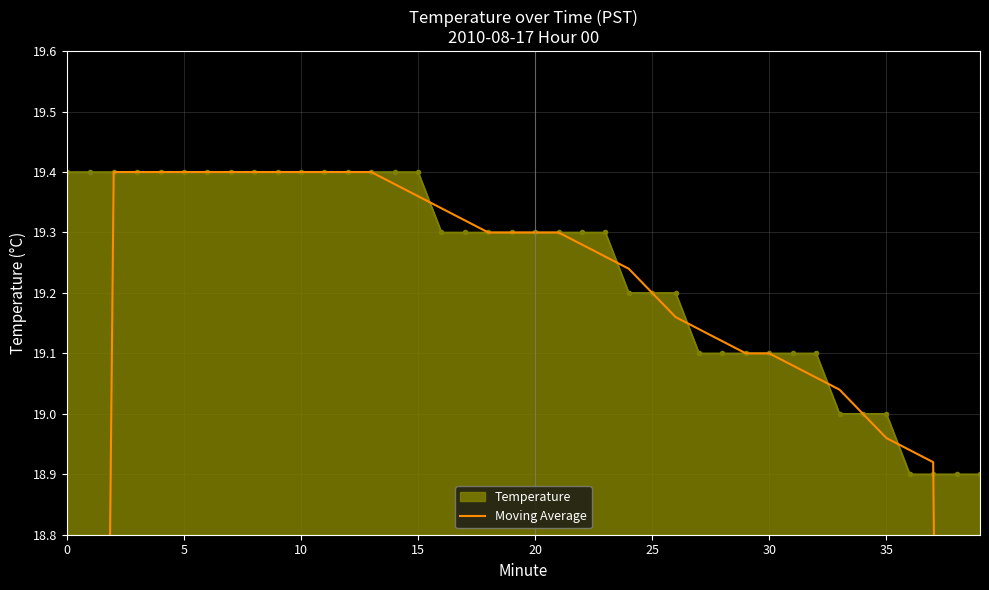

What is the lowest value of the Temperature series?

18.9